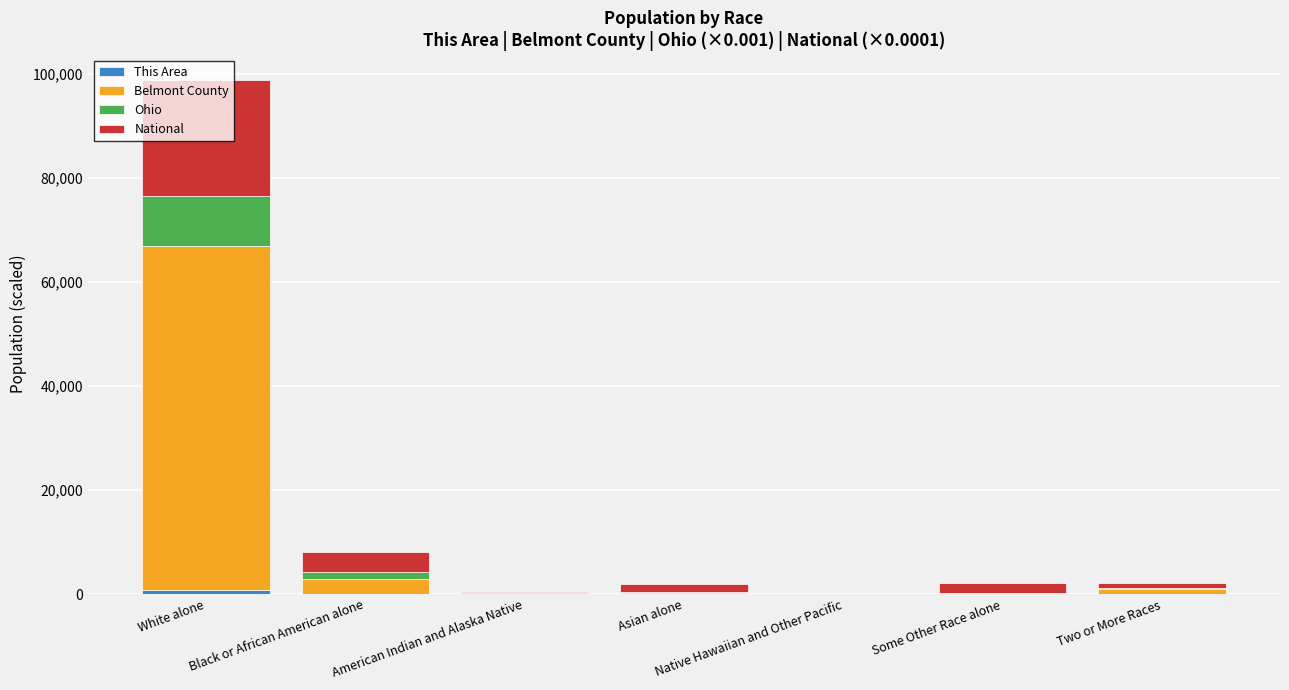

At which category is the sum across all series the highest?

White alone